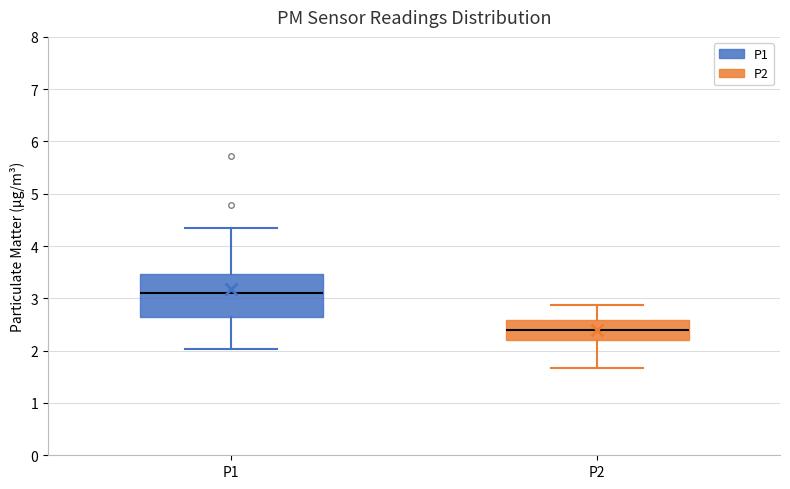

Comparing the boxes themselves (not the whiskers), which one is the tallest?

P1